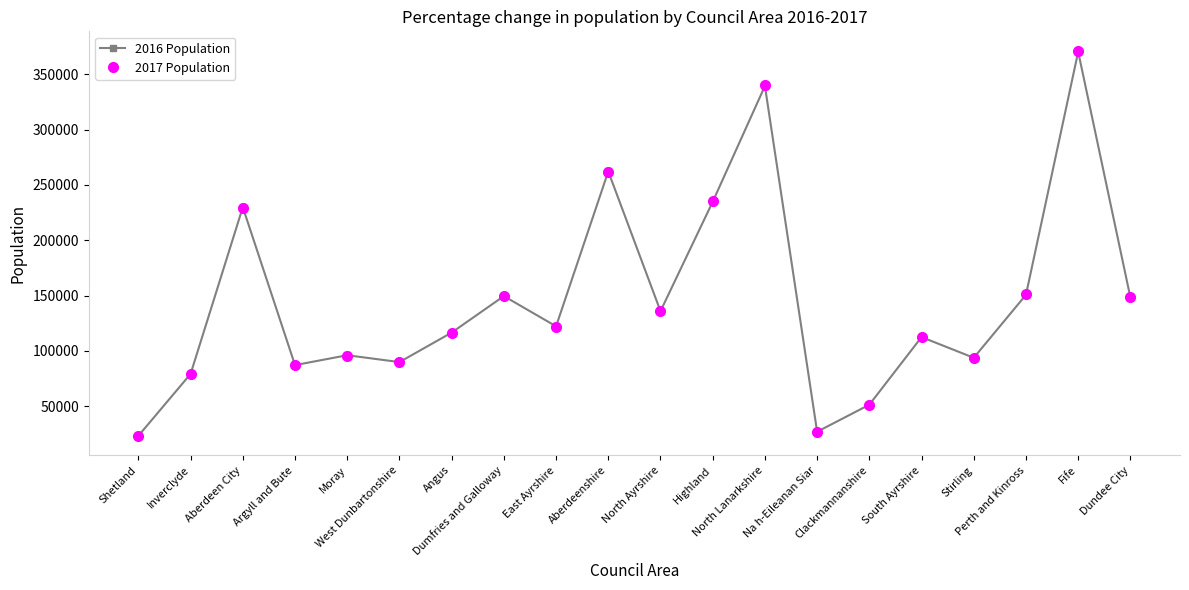

How many values in the 2017 Population series are below 121940?

10